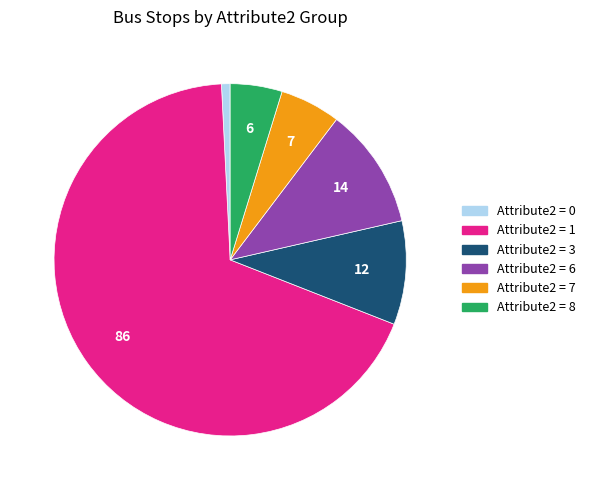

Is there any slice that represents more than half of the pie?

Yes